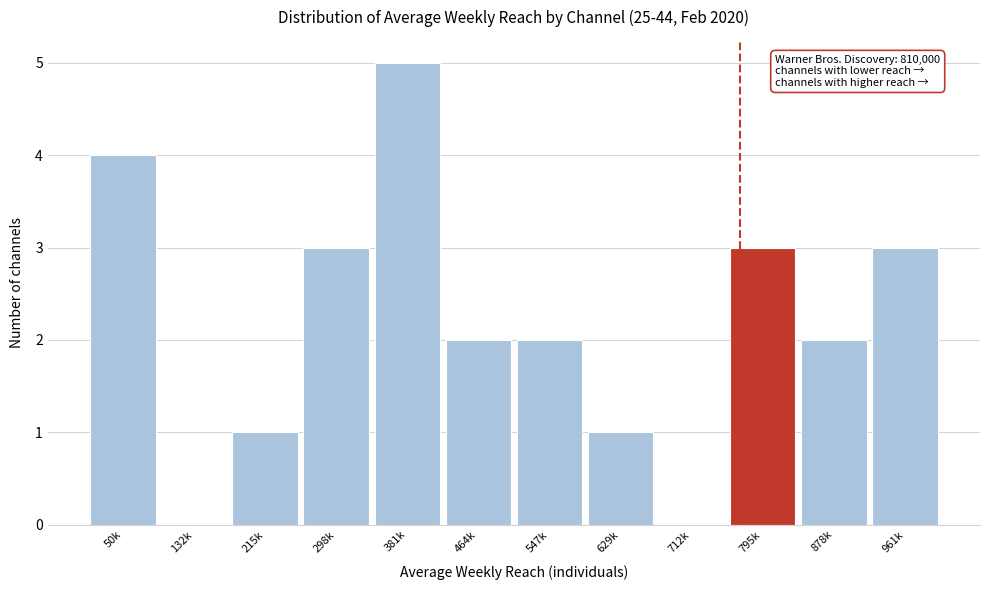

Reading left to right, list all the values displayed in this chart.

50k=4	132k=0	215k=1	298k=3	381k=5	464k=2	547k=2	629k=1	712k=0	795k=3	878k=2	961k=3